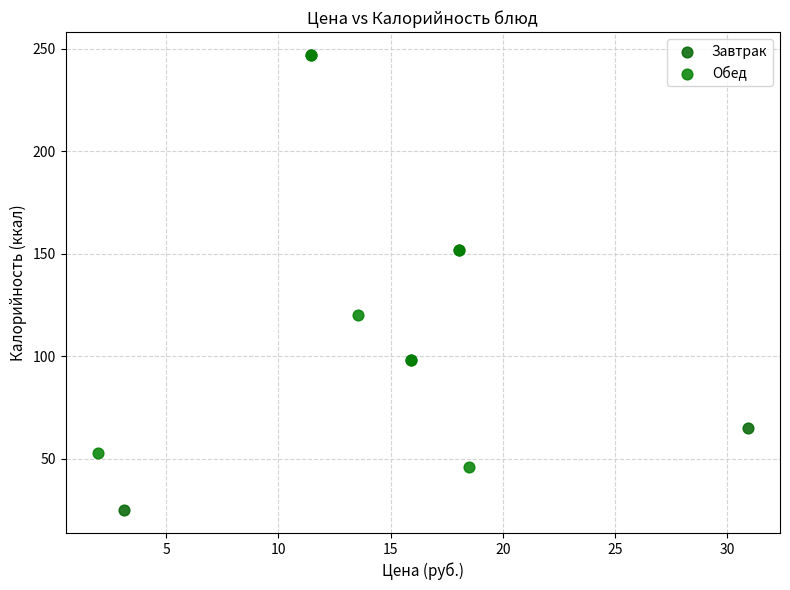

Which series has the widest spread of Y values?

Завтрак